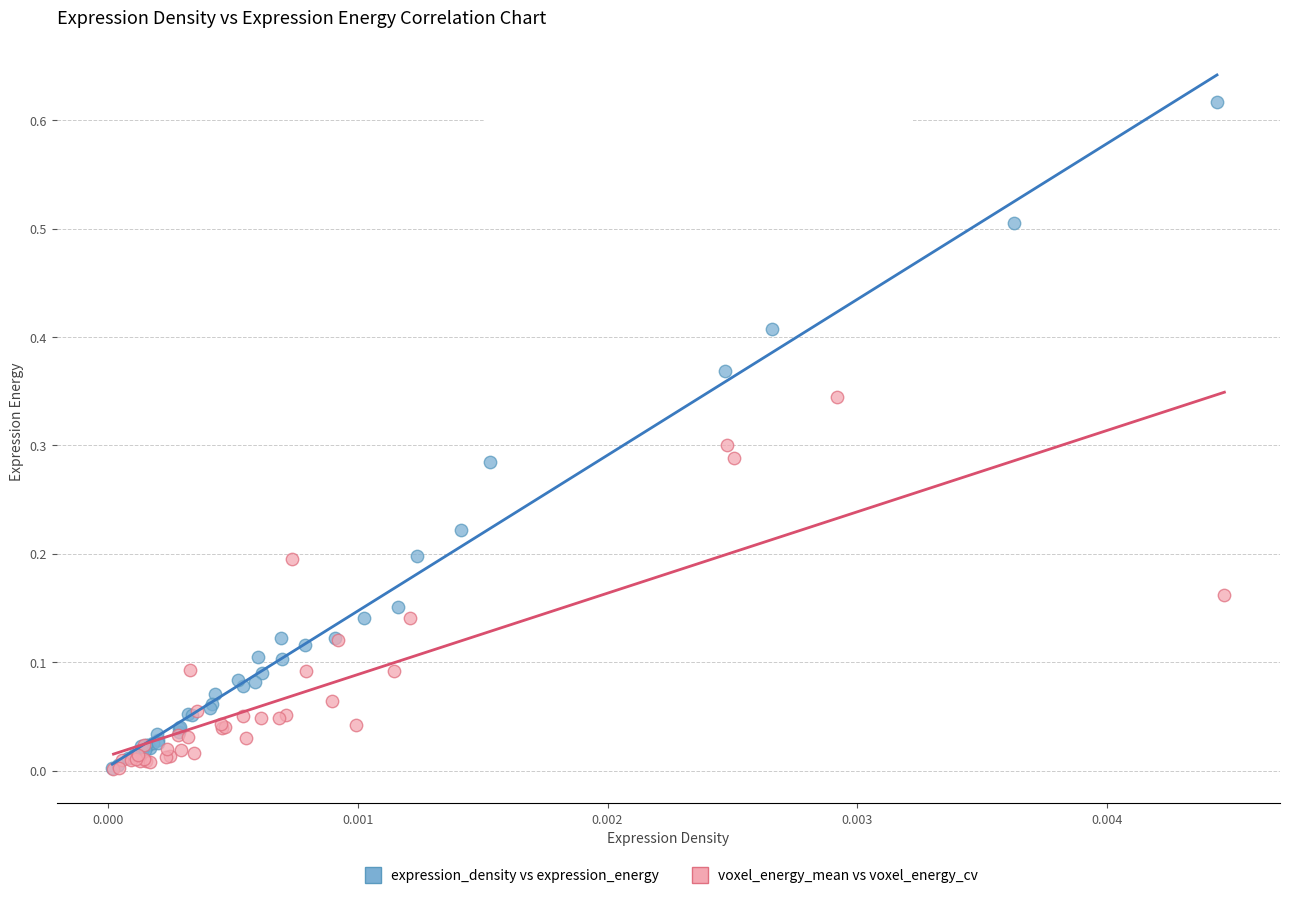

Which series has the widest spread of Y values?

expression_density vs expression_energy